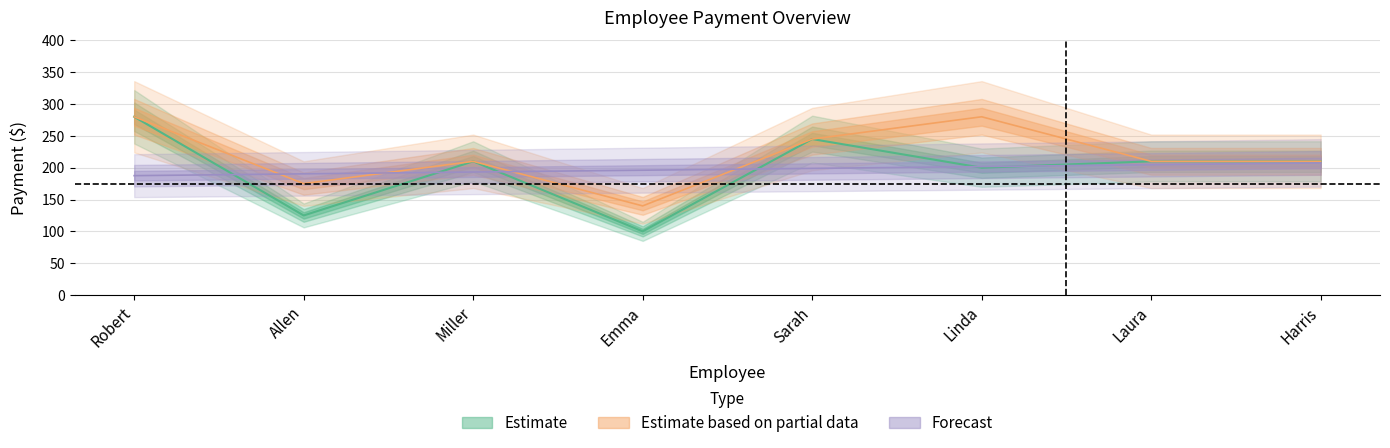

What is the difference between the second highest and second lowest values?

120